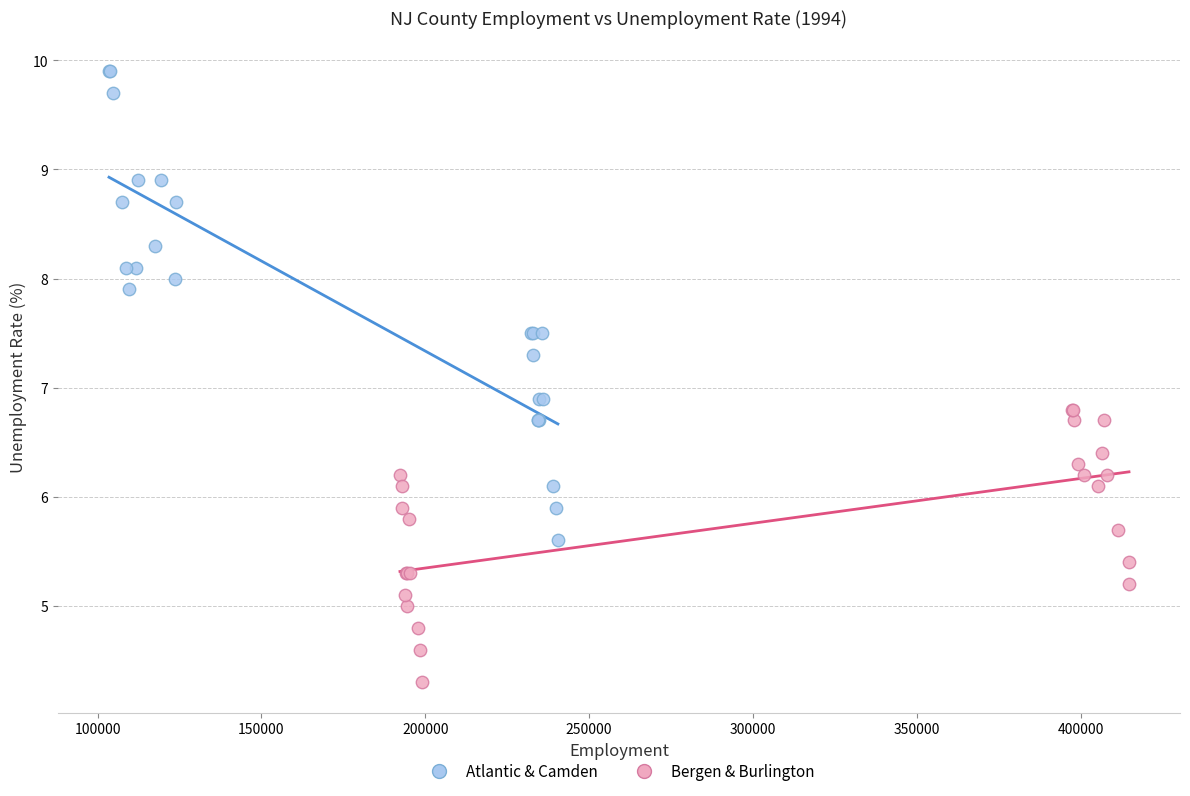

Which series reaches the maximum Y coordinate?

Atlantic & Camden